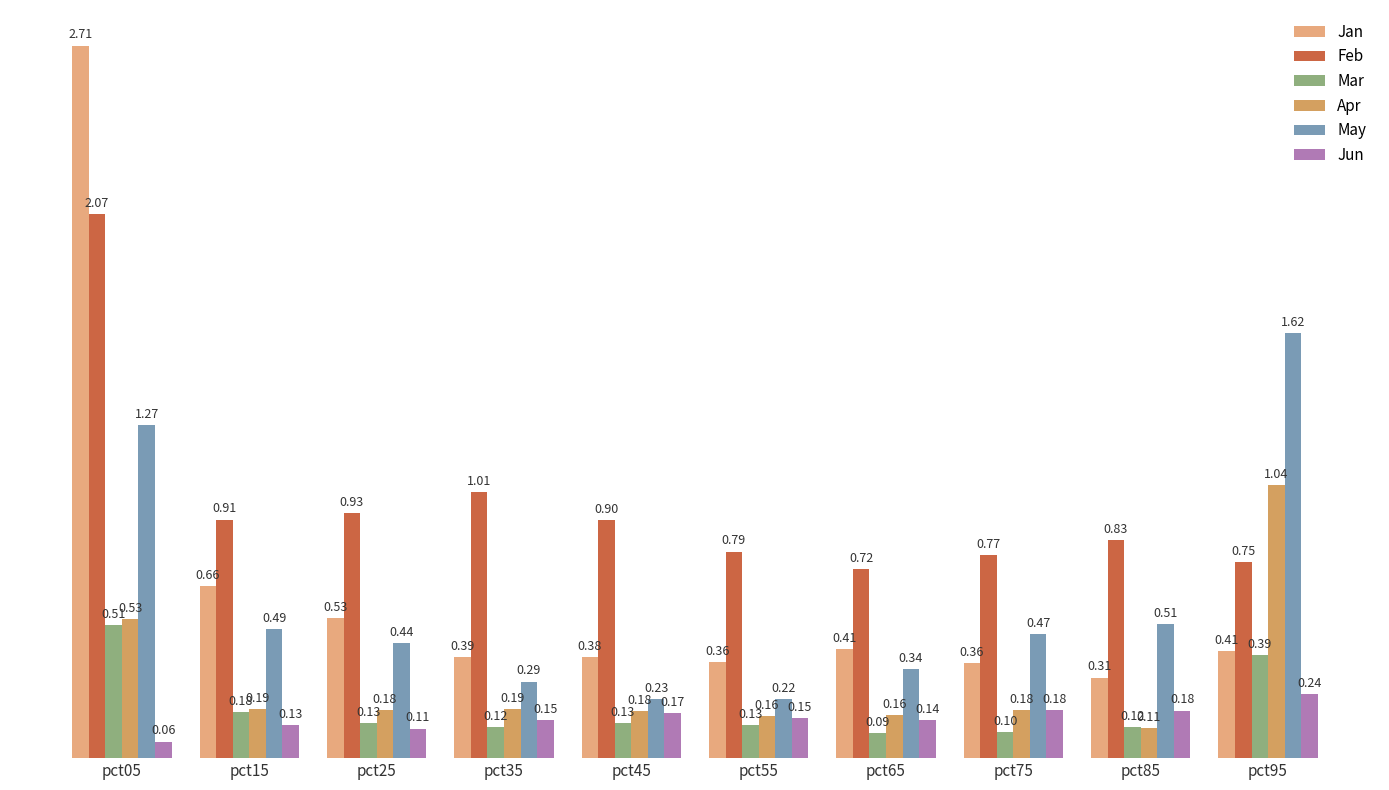

Between pct05 and pct25, which is larger?

pct05